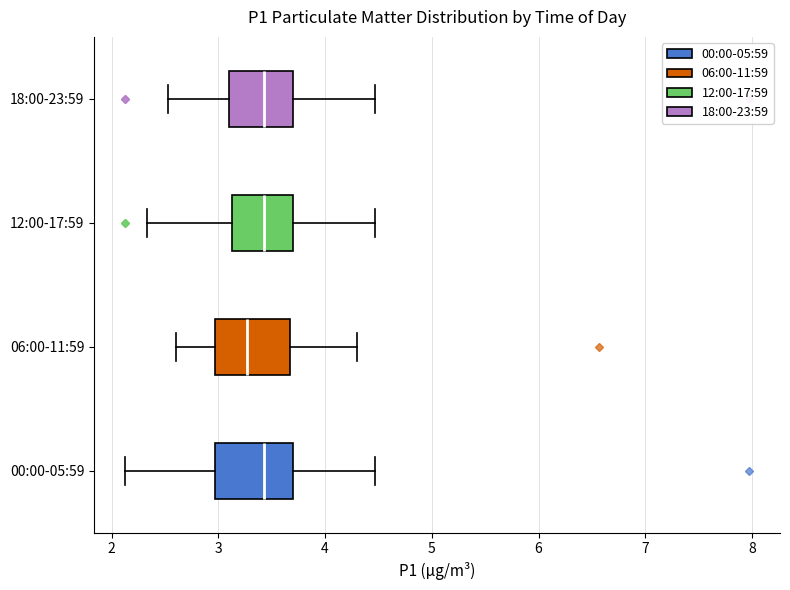

Where is the right edge of the box for 00:00-05:59 on the x-axis? The values are not printed on the chart, so give them approximately, as read against the axis.

3.7